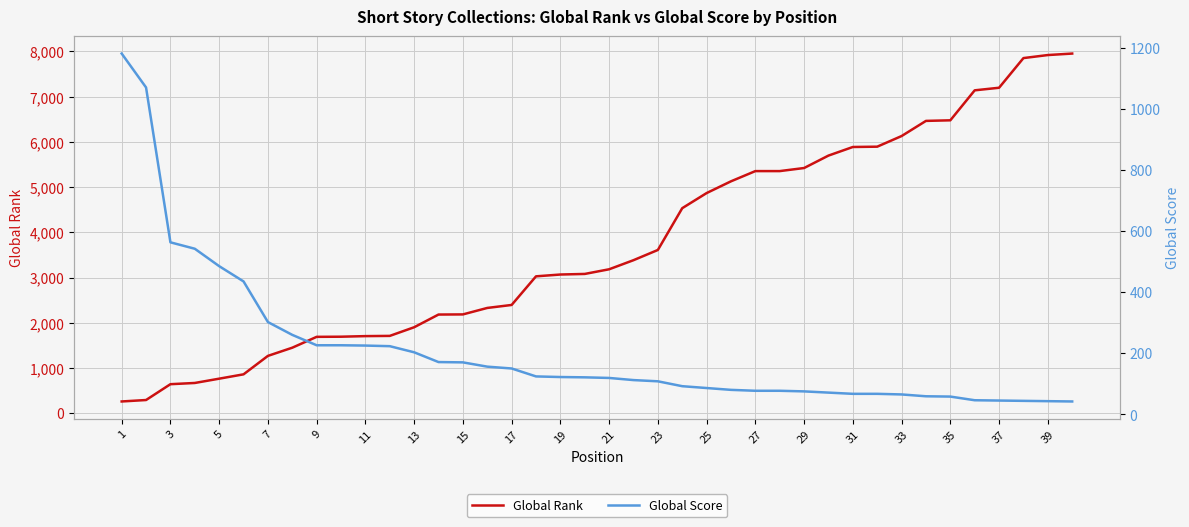

Does the chart display data point markers on the line(s)?

No